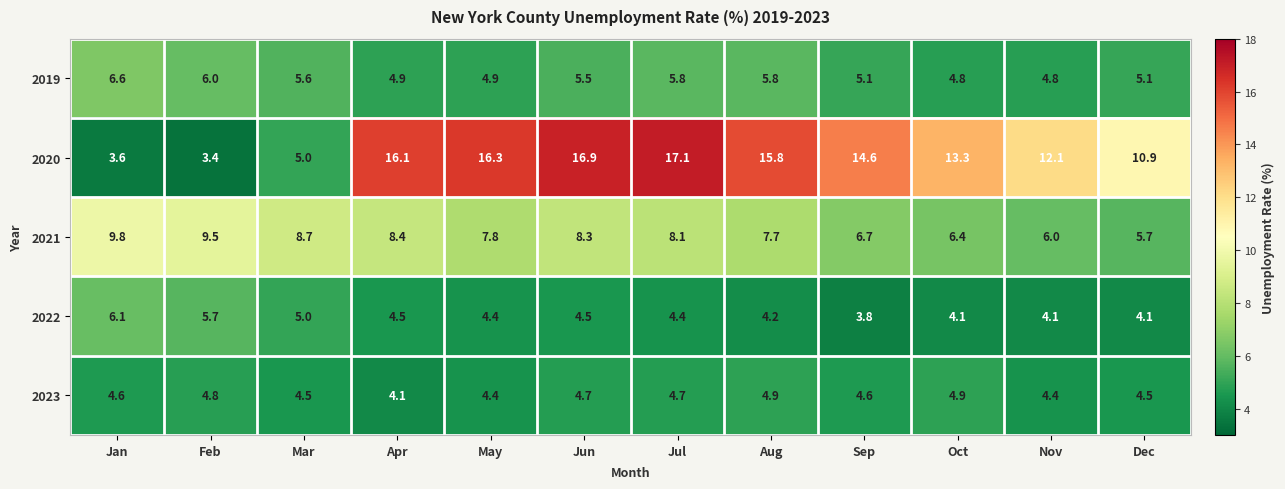

Which series has the largest total across all categories?

2020